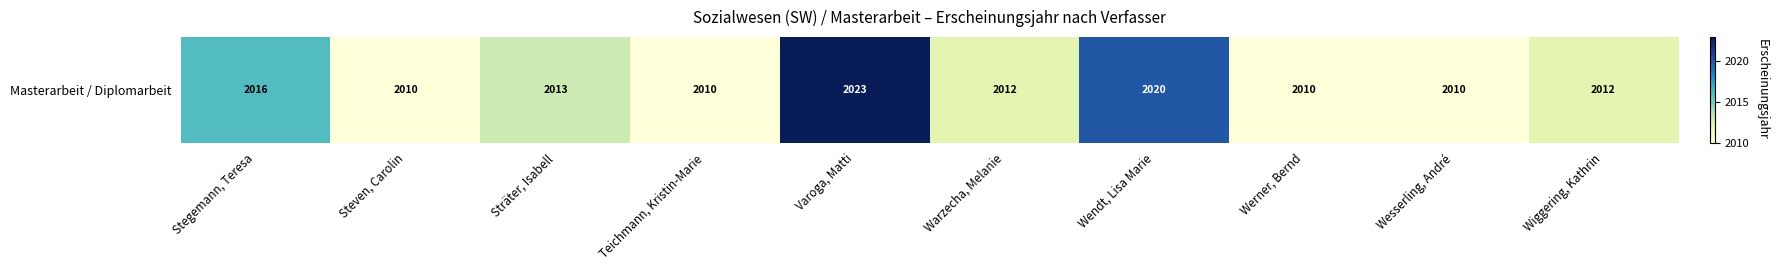

What is the ratio of the value at Wiggering, Kathrin to the value at Sträter, Isabell?

1.0